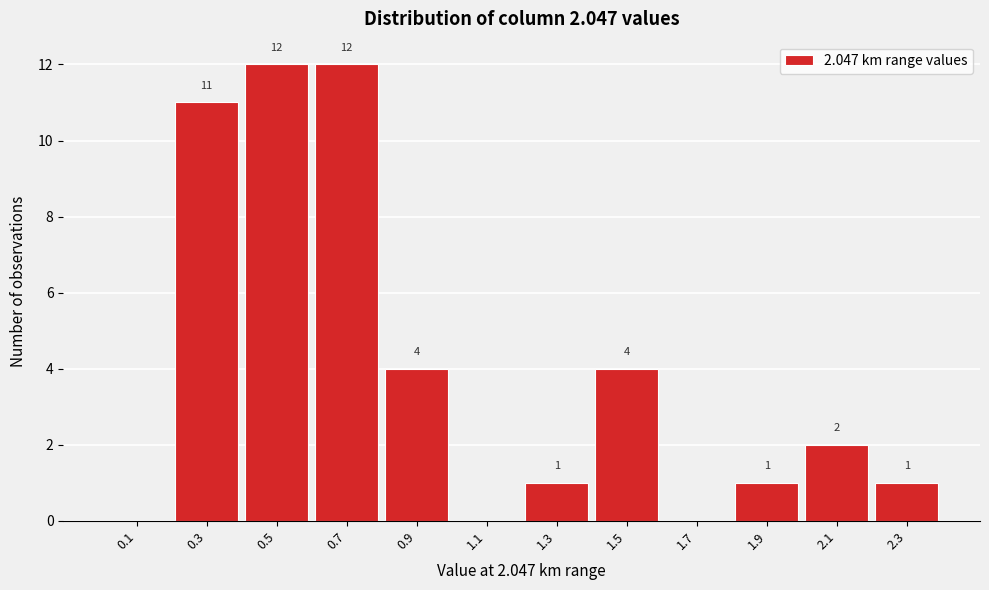

Reading left to right, list all the values displayed in this chart.

0.1=0	0.3=11	0.5=12	0.7=12	0.9=4	1.1=0	1.3=1	1.5=4	1.7=0	1.9=1	2.1=2	2.3=1